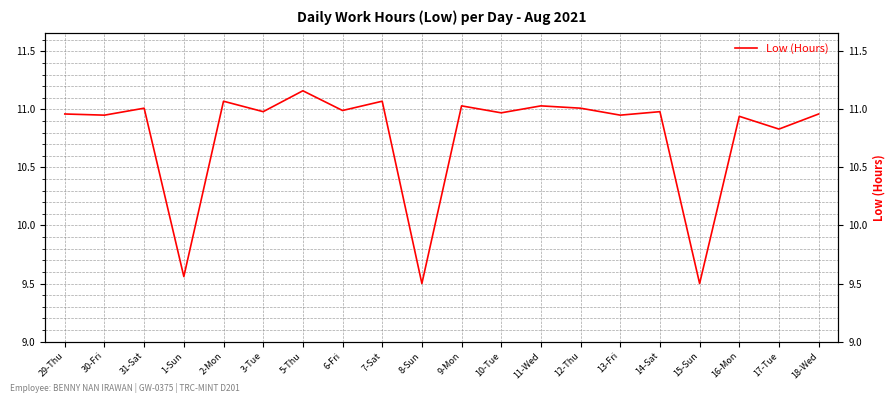

True or false: there are more than 0 points higher than both neighbors.

True